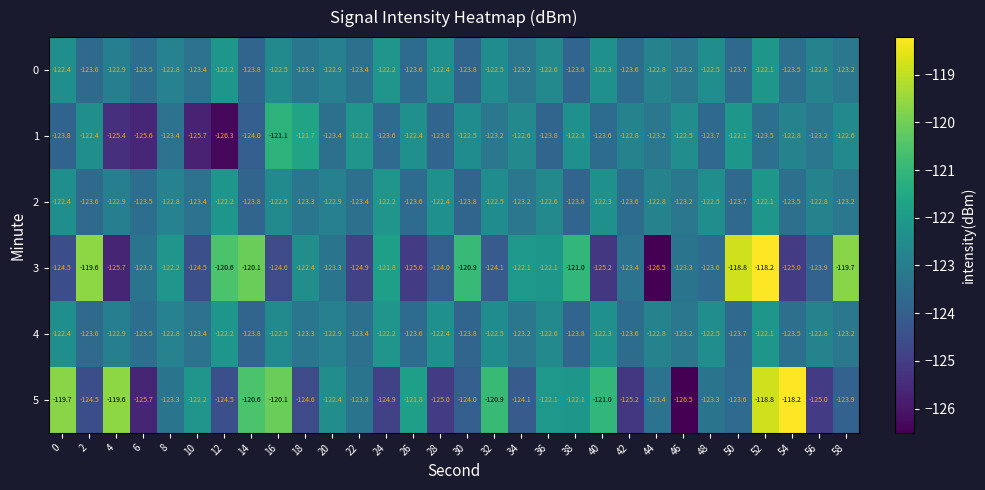

What is the difference between the maximum and minimum values in the 2 series?

1.7